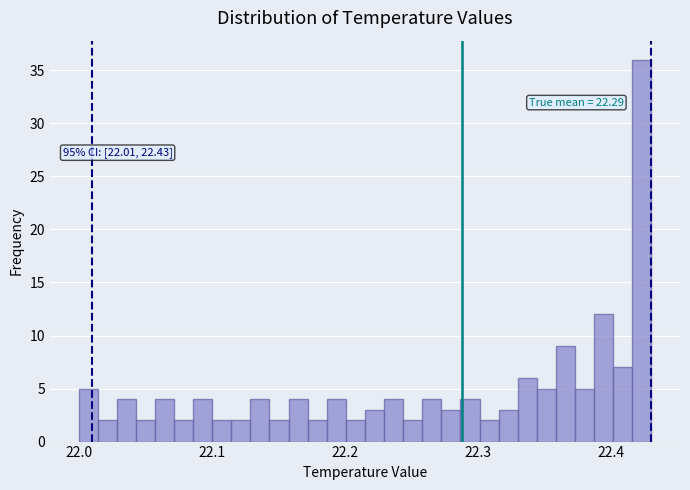

Around what value on the x-axis is the tallest bar? Give the approximate position of its centre, as read against the axis.

22.42